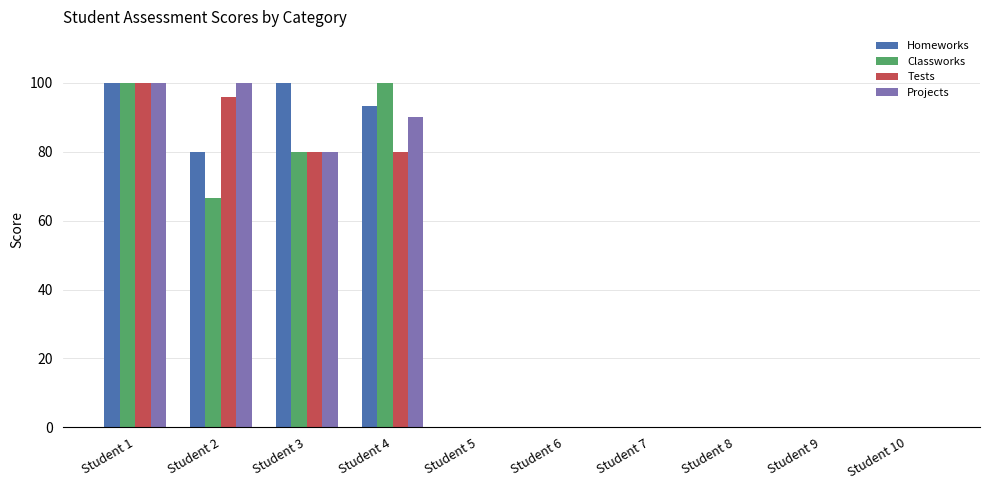

What is the greatest value displayed?

100.0